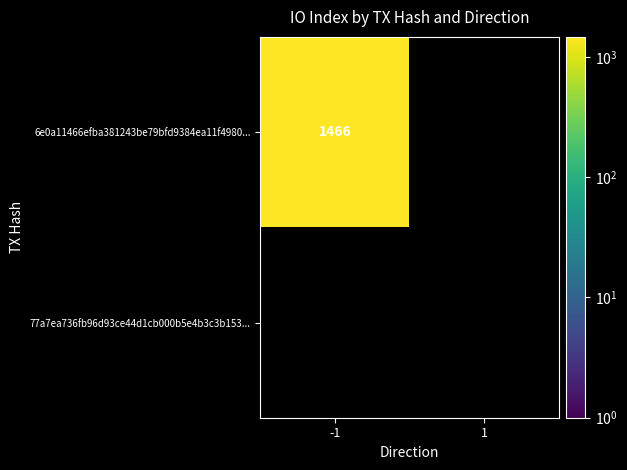

True or false: 6e0a11466efba381243be79bfd9384ea11f4980 has a value of 1466 at -1.

True